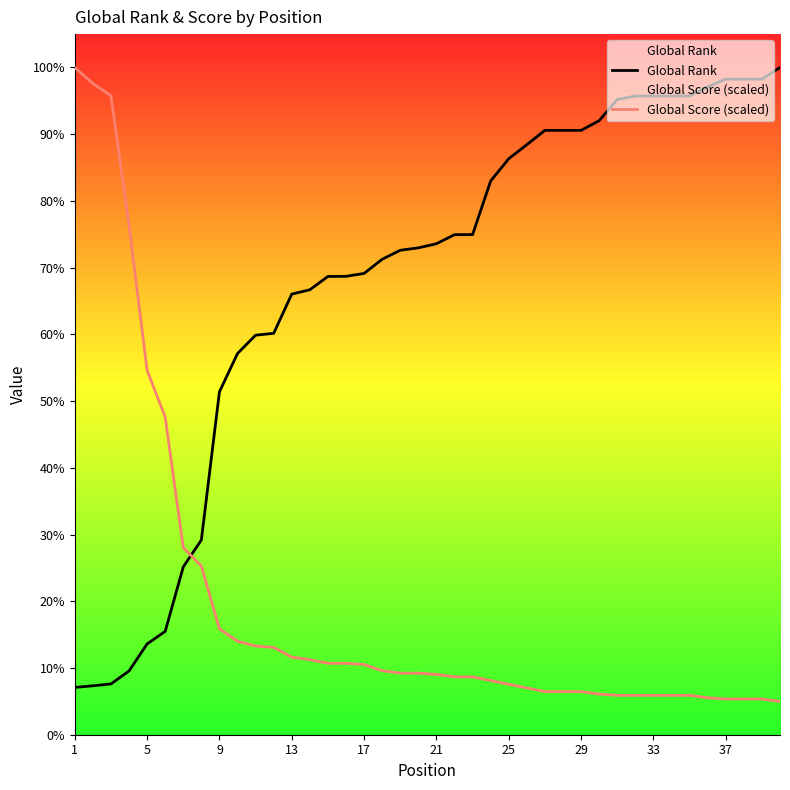

Does the chart display data point markers on the line(s)?

No